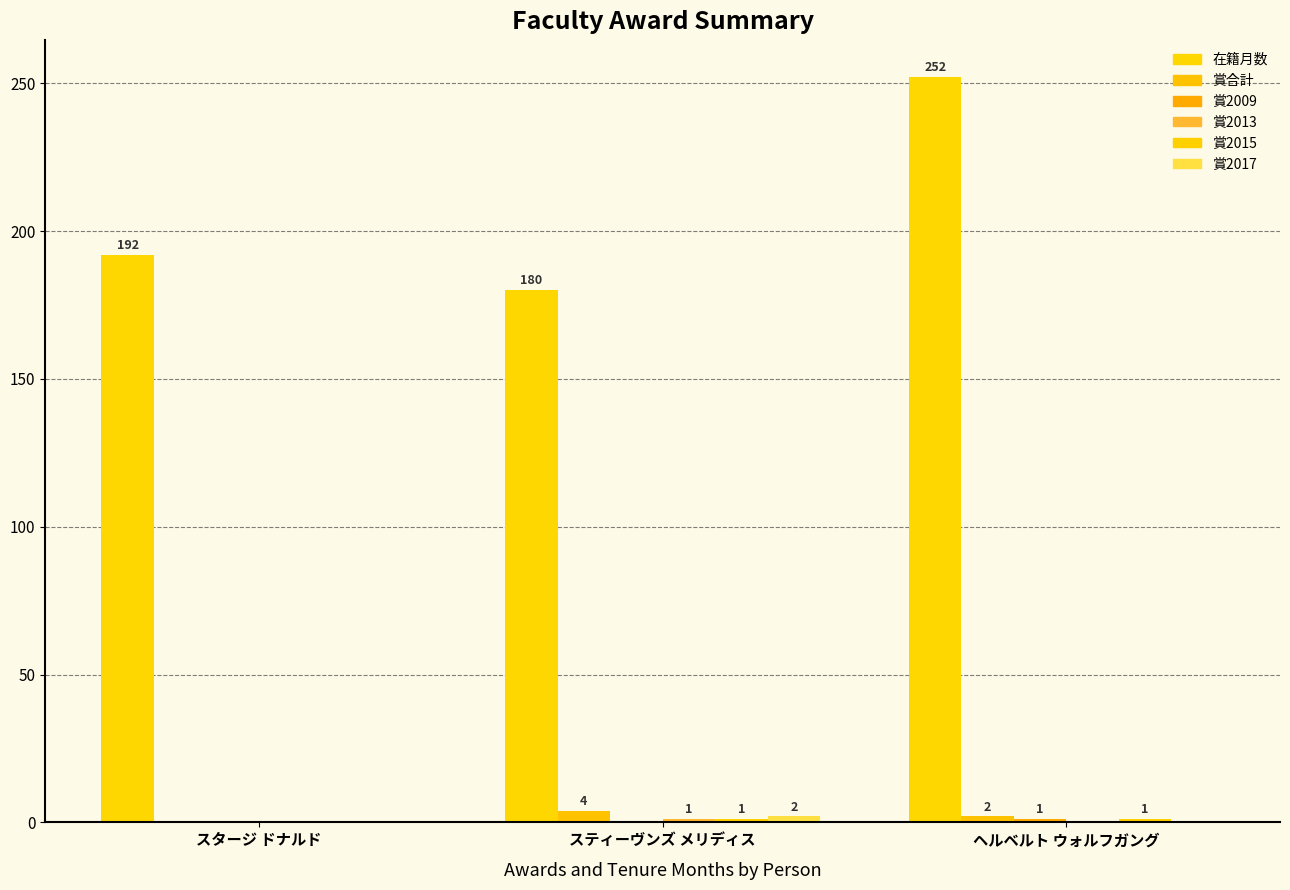

Reading left to right, list all the values displayed in this chart.

在籍月数: スタージ ドナルド=192	スティーヴンズ メリディス=180	ヘルベルト ウォルフガング=252
賞合計: スタージ ドナルド=0	スティーヴンズ メリディス=4	ヘルベルト ウォルフガング=2
賞2009: スタージ ドナルド=0	スティーヴンズ メリディス=0	ヘルベルト ウォルフガング=1
賞2013: スタージ ドナルド=0	スティーヴンズ メリディス=1	ヘルベルト ウォルフガング=0
賞2015: スタージ ドナルド=0	スティーヴンズ メリディス=1	ヘルベルト ウォルフガング=1
賞2017: スタージ ドナルド=0	スティーヴンズ メリディス=2	ヘルベルト ウォルフガング=0